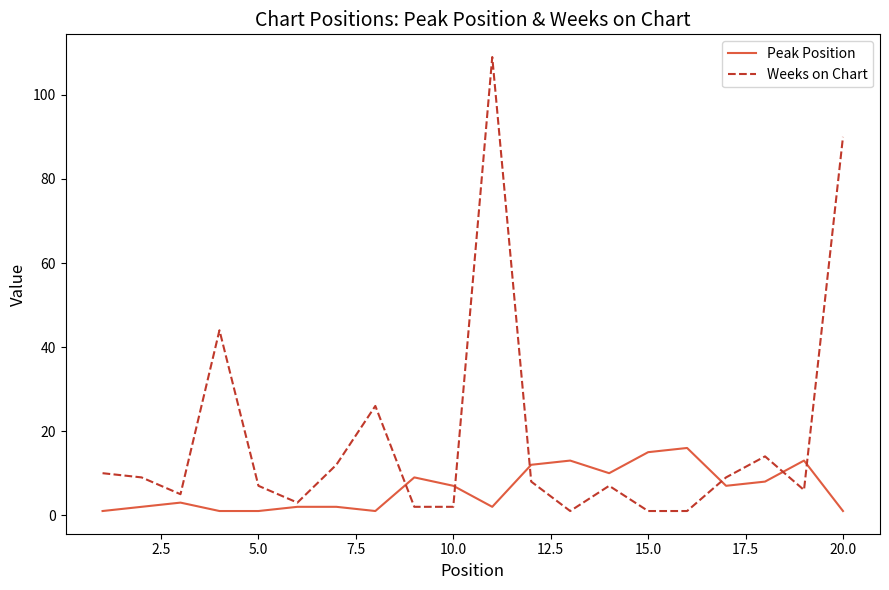

What is the smallest value displayed?

1